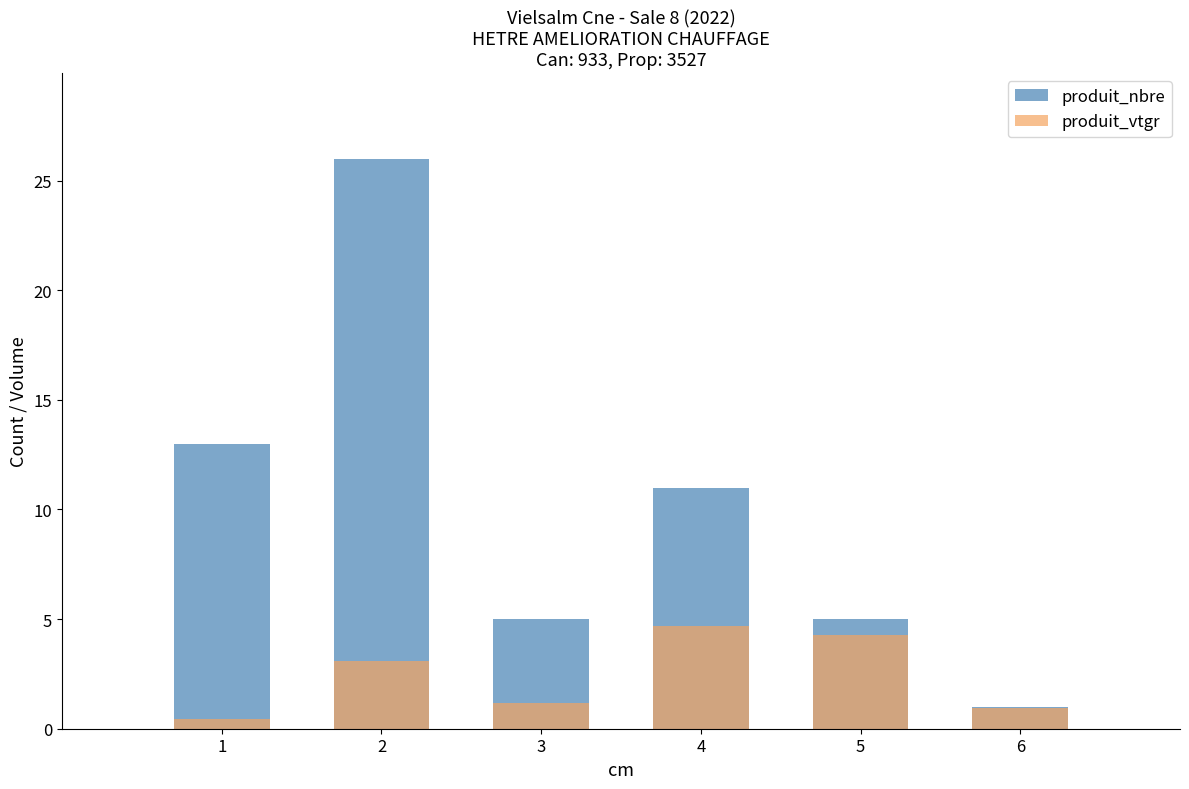

What is the value of the produit_vtgr bar at the 4th from the left?

4.7